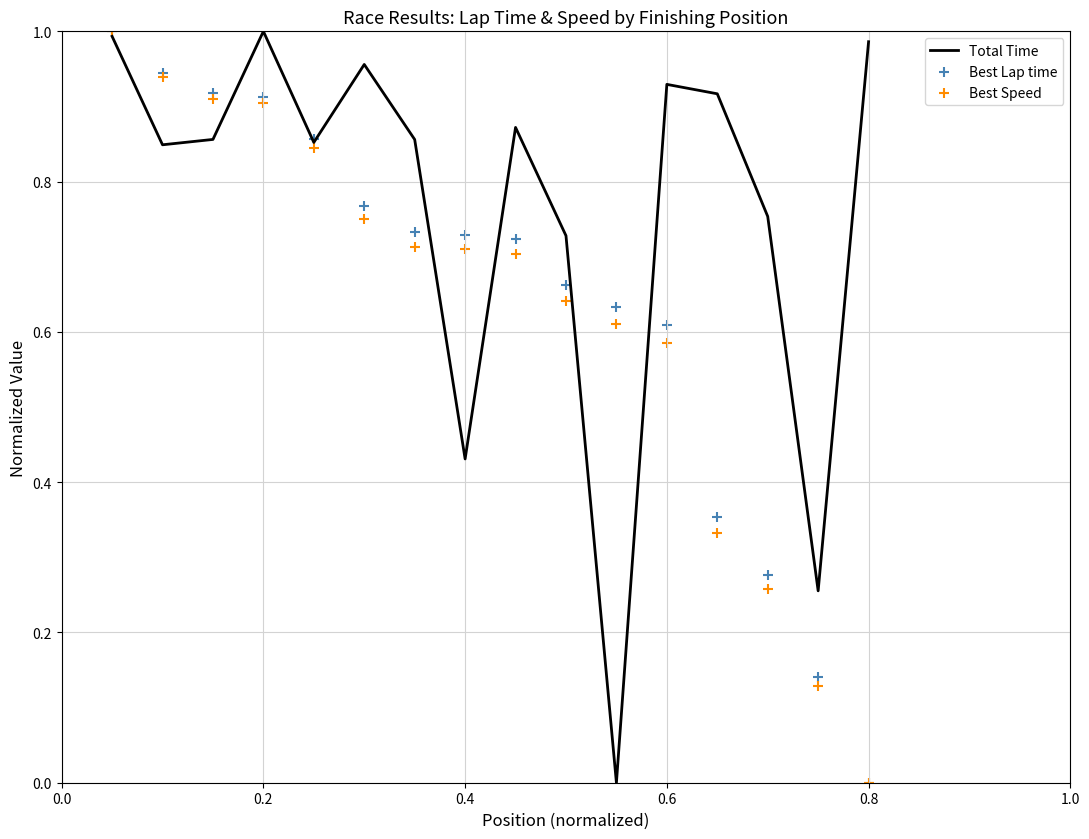

Which series has the largest Y range (max minus min)?

Total Time